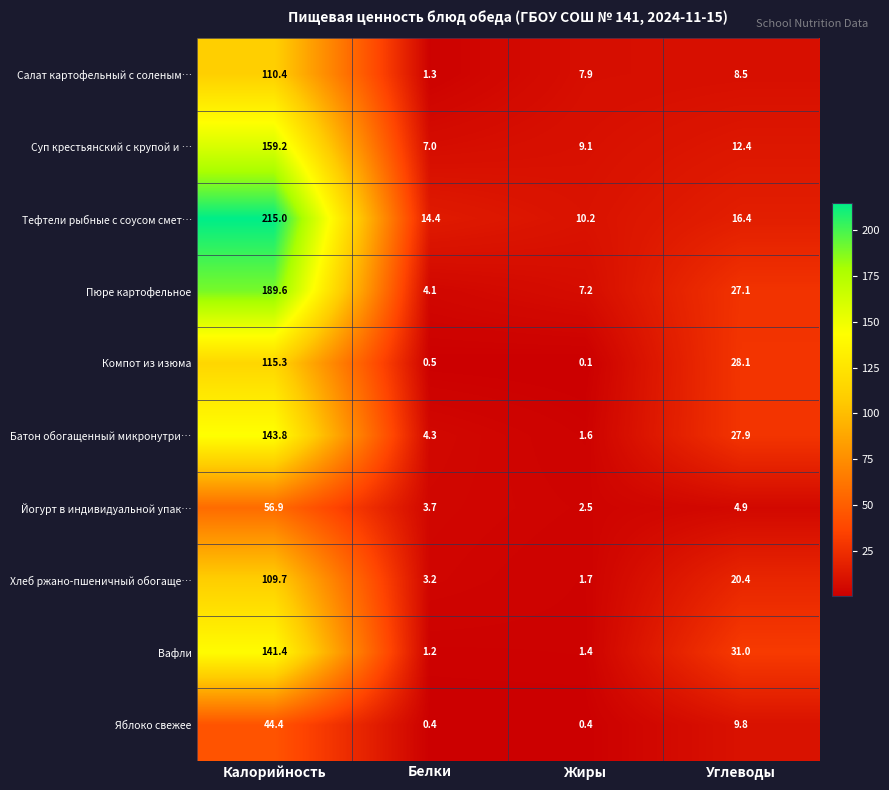

What is the sum of all Салат картофельный с соленым… values?

128.1